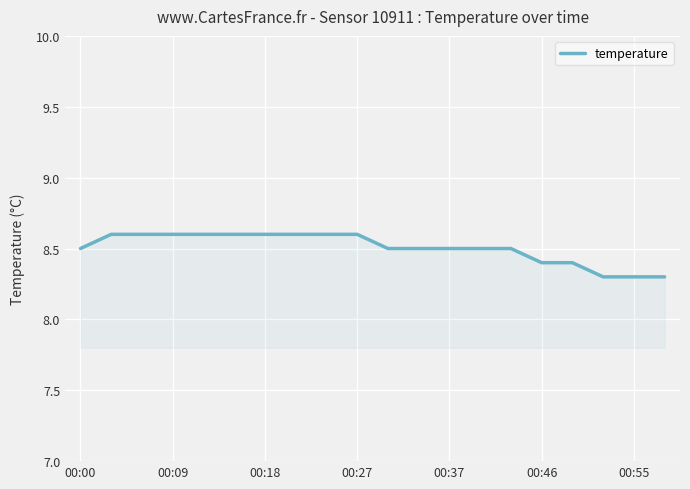

What is the greatest value displayed?

8.6